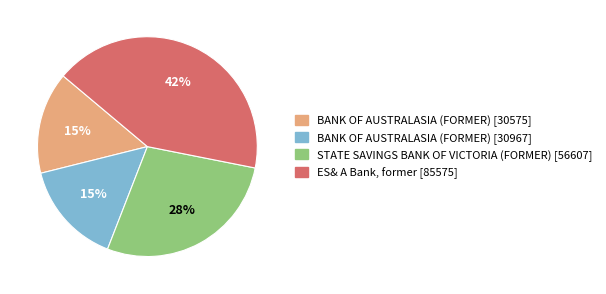

Between BANK OF AUSTRALASIA (FORMER) [30575] and ES& A Bank, former [85575], which is larger?

ES& A Bank, former [85575]